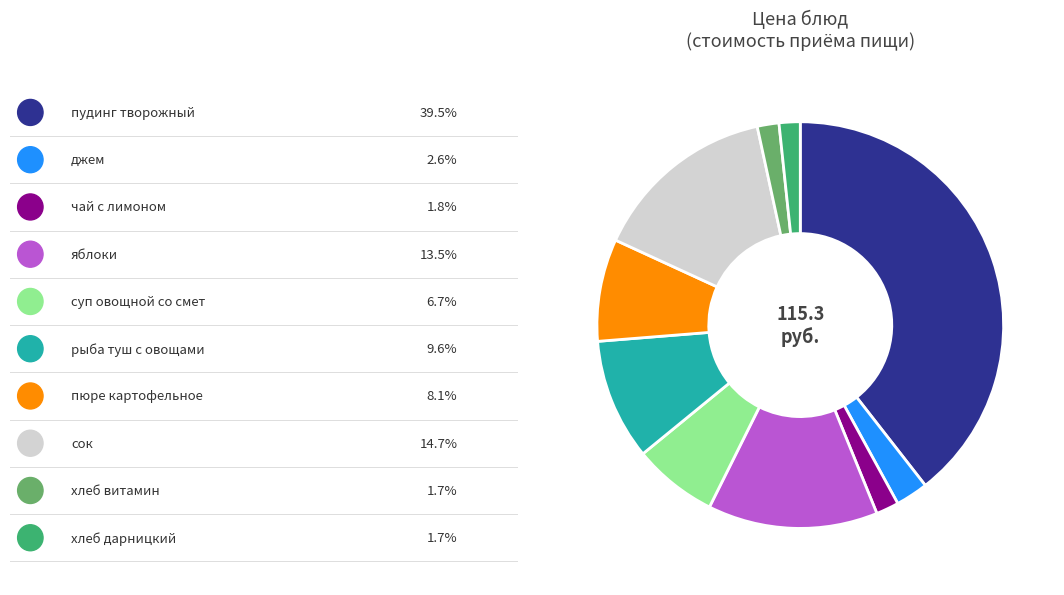

Is there any slice that represents more than half of the pie?

No